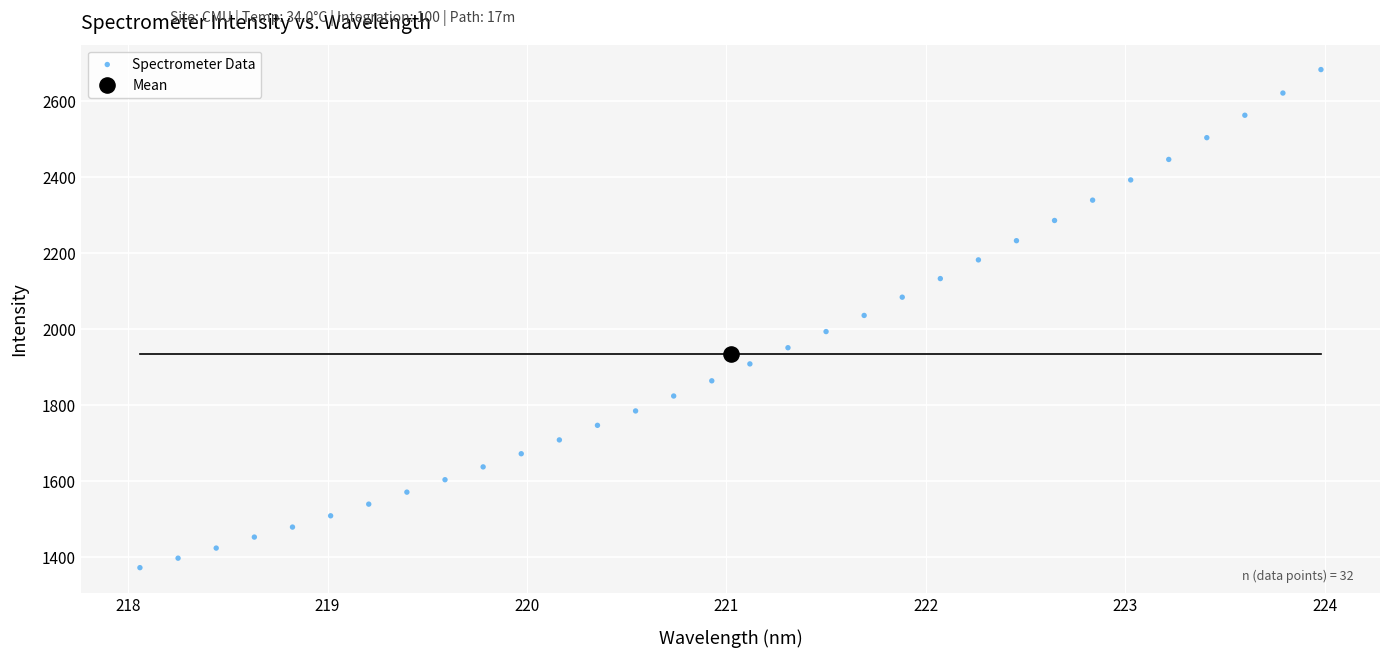

What are all the series names shown in the legend?

Spectrometer Data, Mean